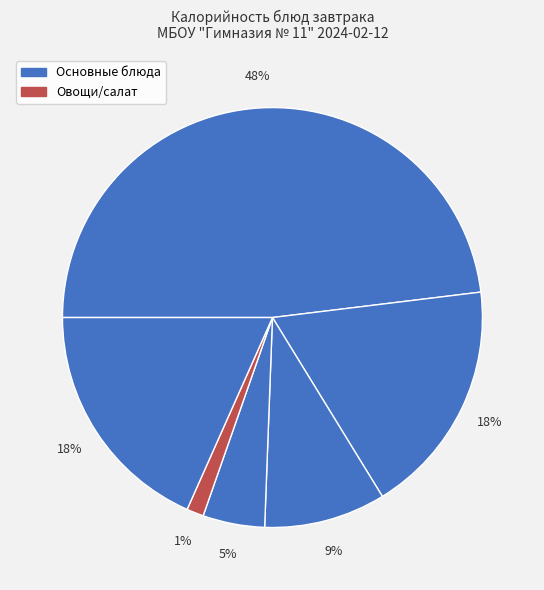

How many slices are in this pie chart?

6